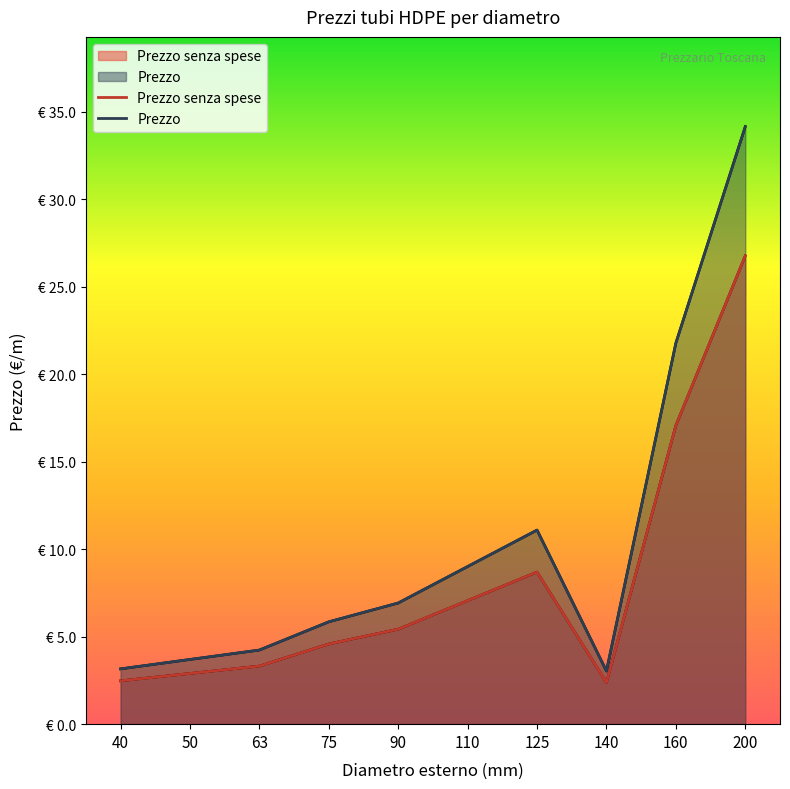

Which has a higher value, 40 or 75?

75